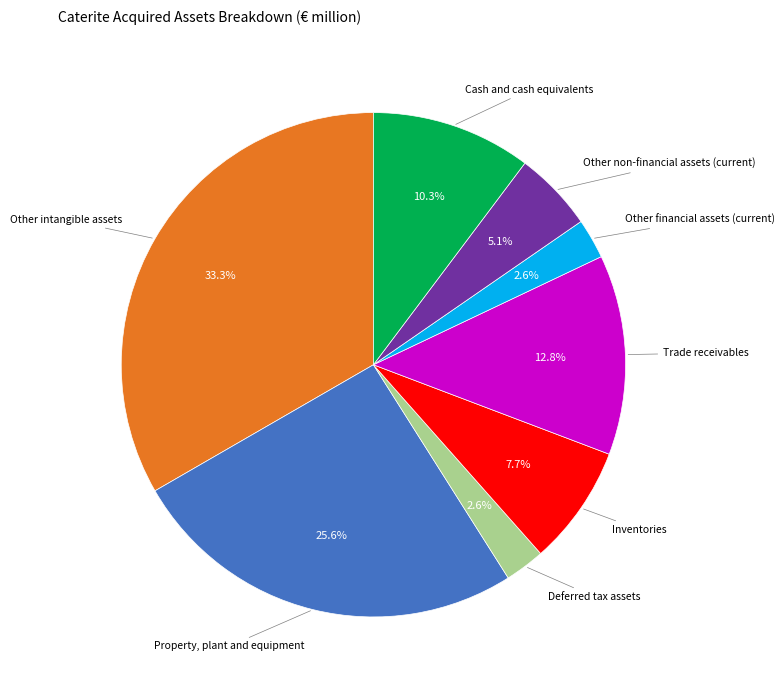

The Trade receivables slice represents 1% of the pie. True or false?

False